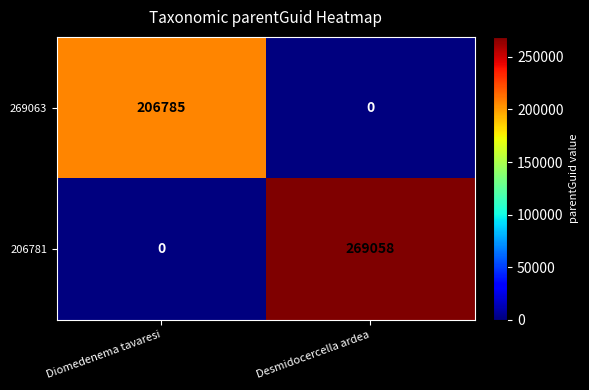

What is the approximate value of 206781 at Desmidocercella ardea, to the nearest 50?

269050